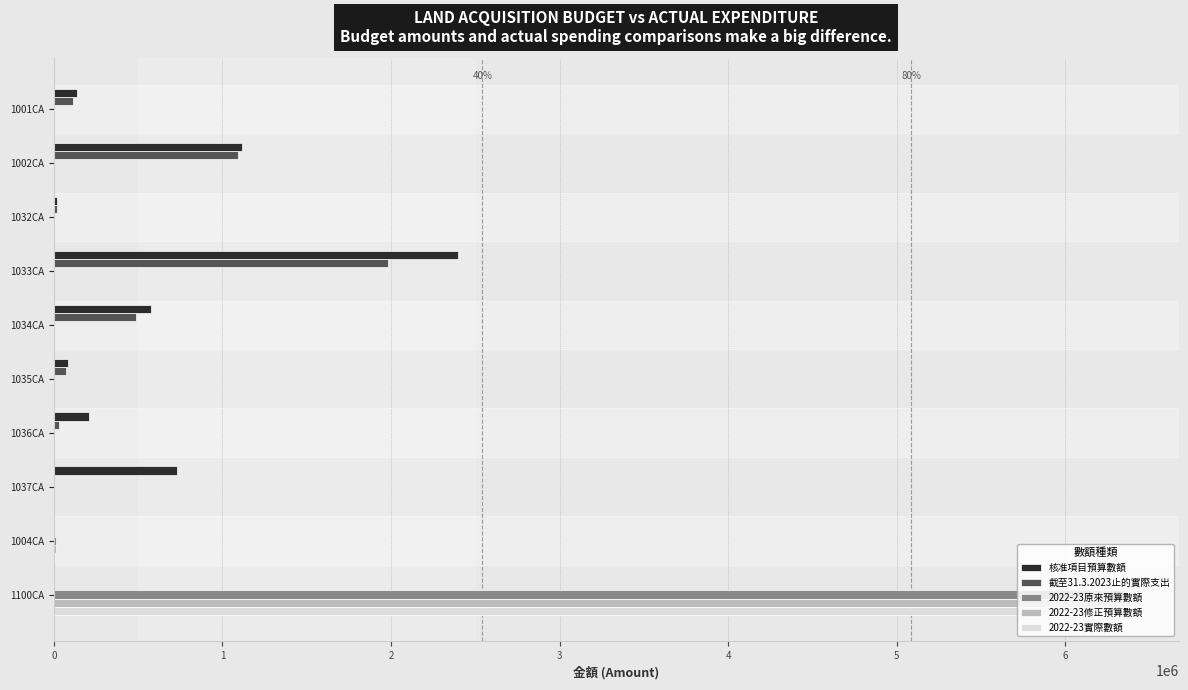

At which category is the sum across all series the highest?

1100CA